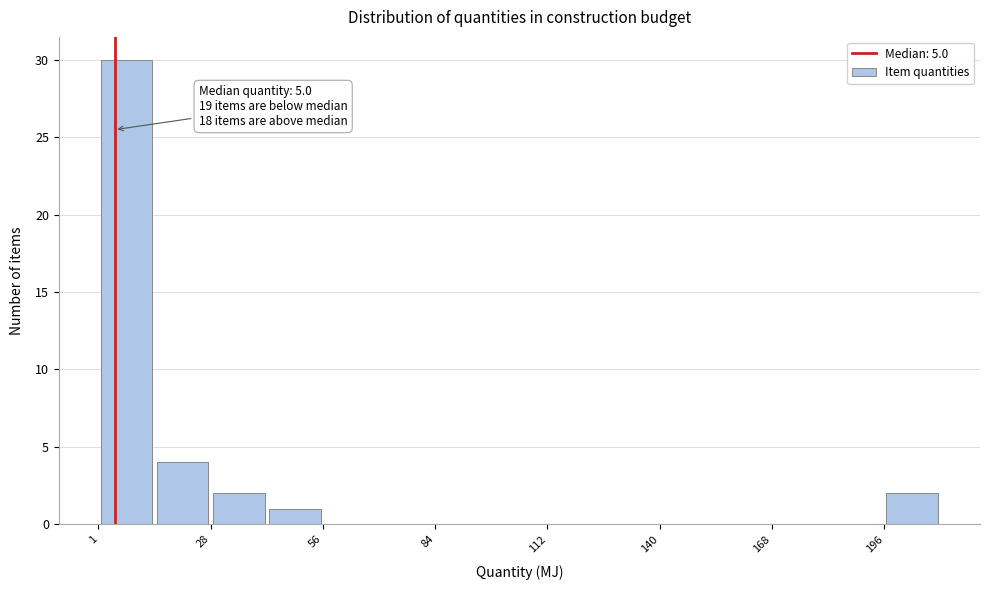

Around what value on the x-axis is the tallest bar? Give the approximate position of its centre, as read against the axis.

10